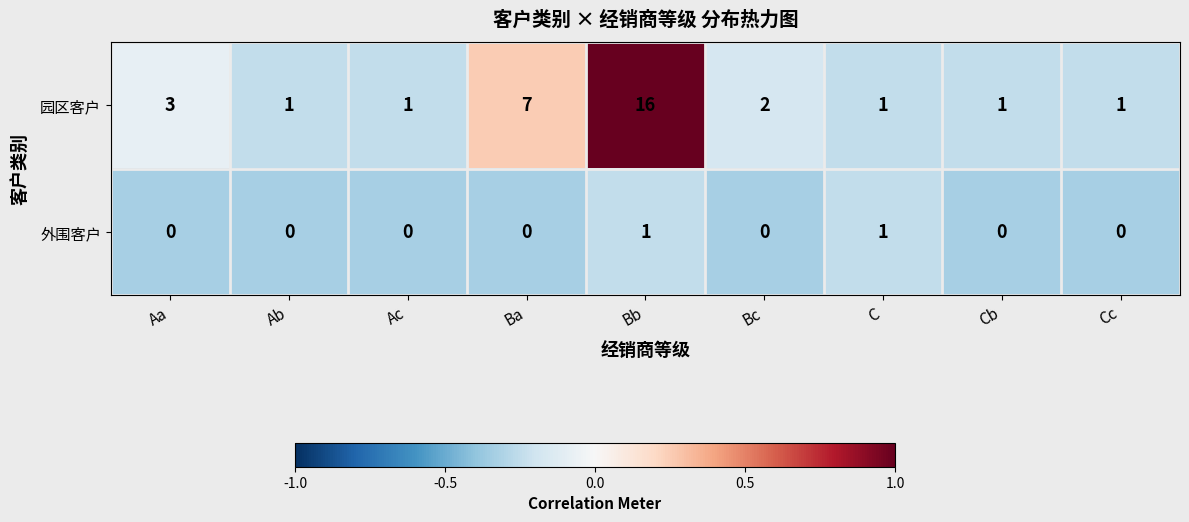

List the series in order of their overall mean, lowest first.

外围客户, 园区客户